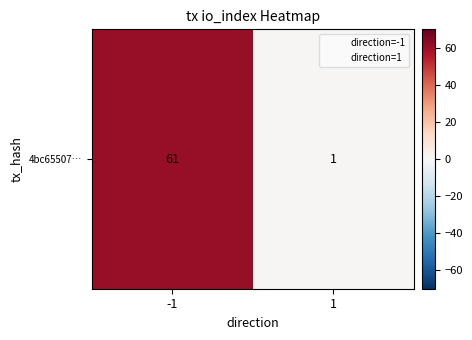

Is it true that the value at 1 is 0?

False